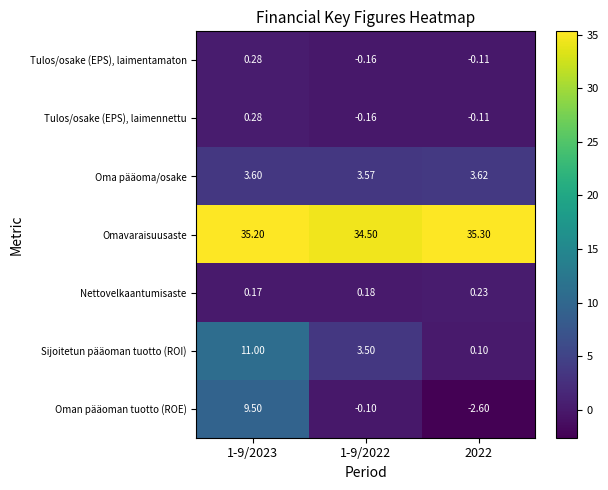

Which series has the widest spread of values?

Oman pääoman tuotto (ROE)